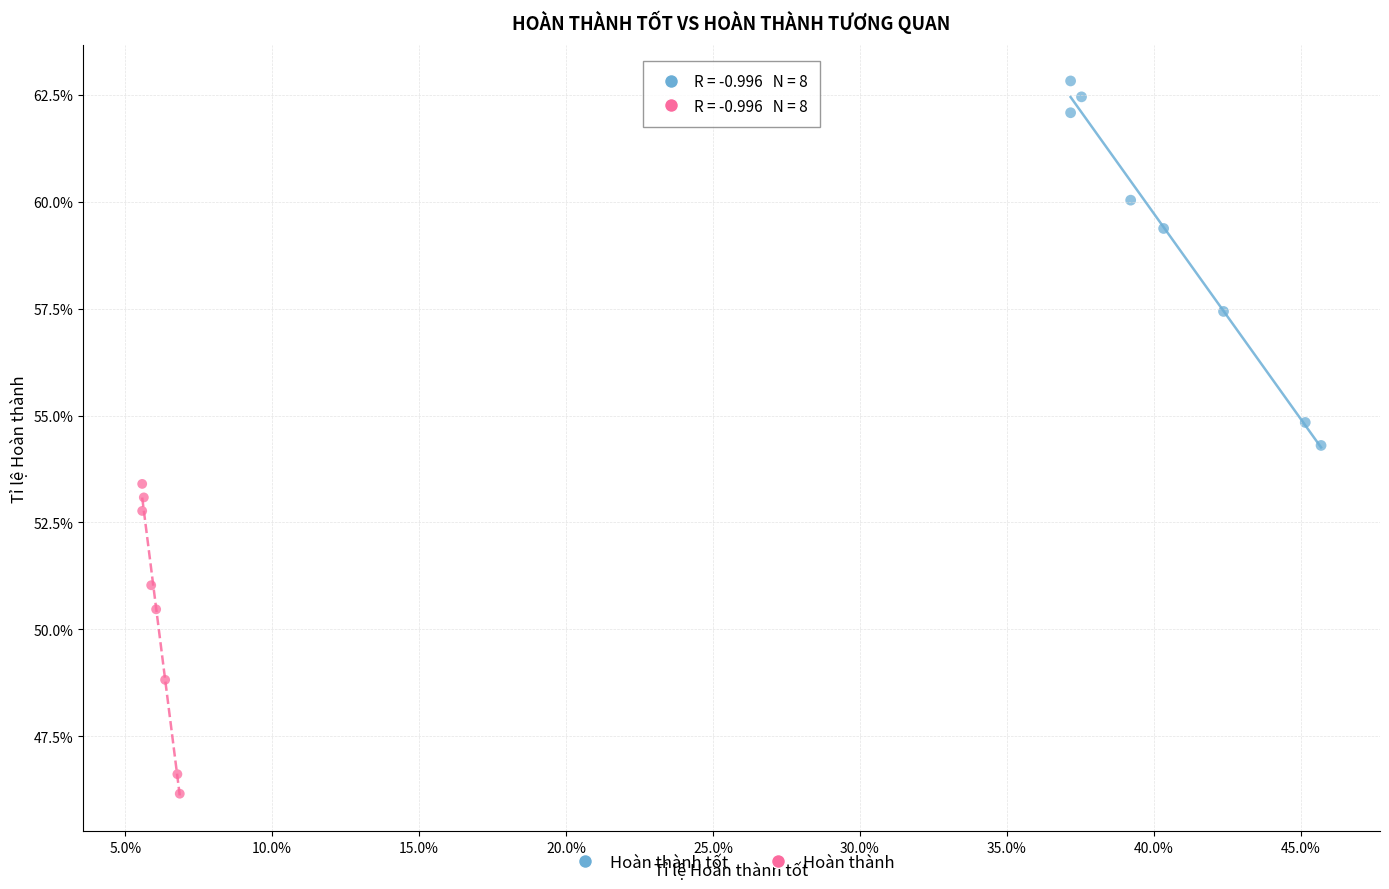

What are all the series names shown in the legend?

Hoàn thành tốt, Hoàn thành